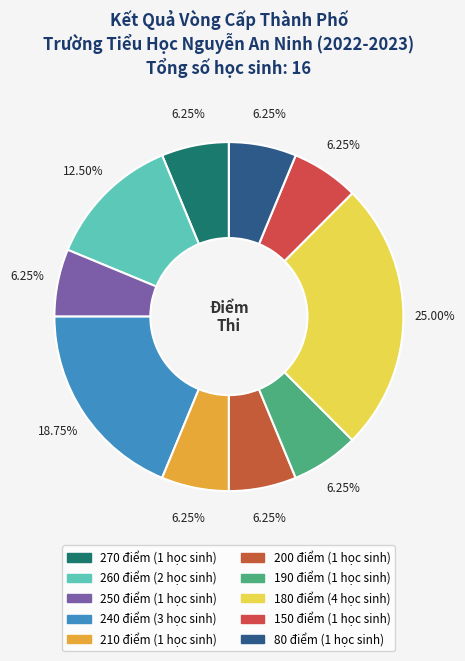

To the nearest percent, what is the difference between the largest and smallest slice percentages?

19%